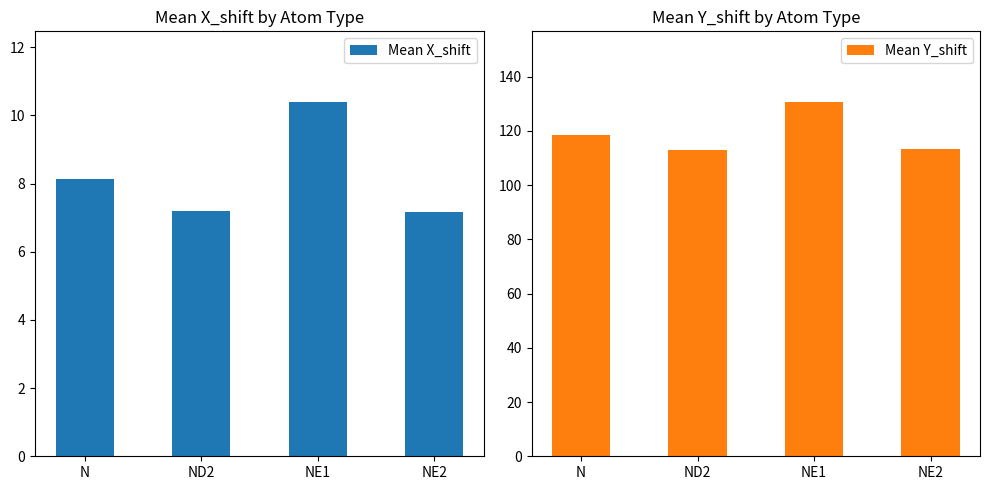

Is the value of Mean Y_shift at N greater than the value of Mean X_shift at N?

Yes